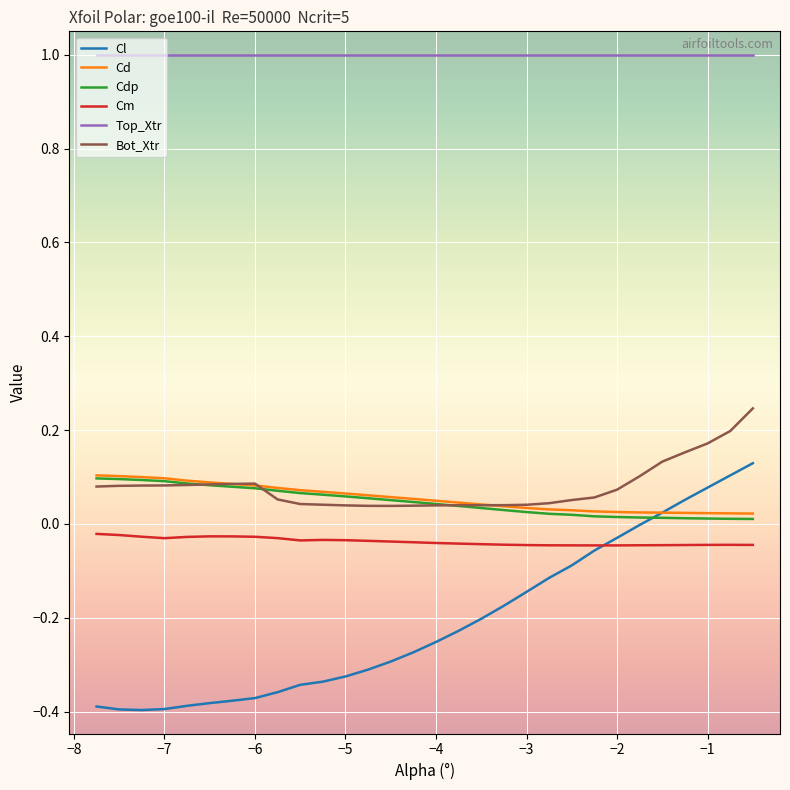

What are all the series names shown in the legend?

Cl, Cd, Cdp, Cm, Top_Xtr, Bot_Xtr